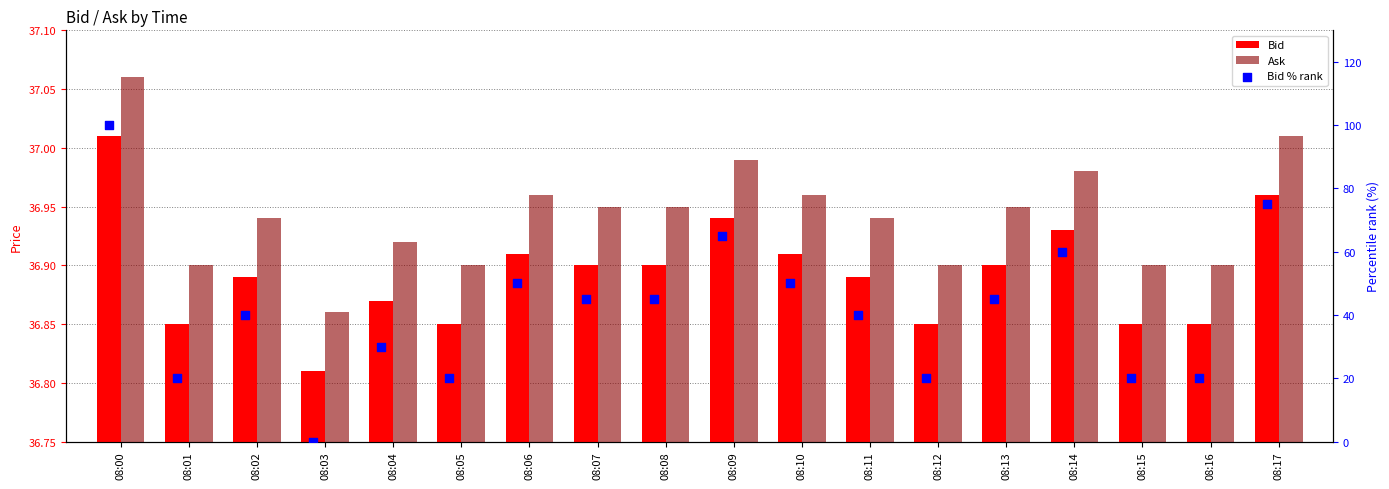

At which category is the sum across all series the highest?

08:00